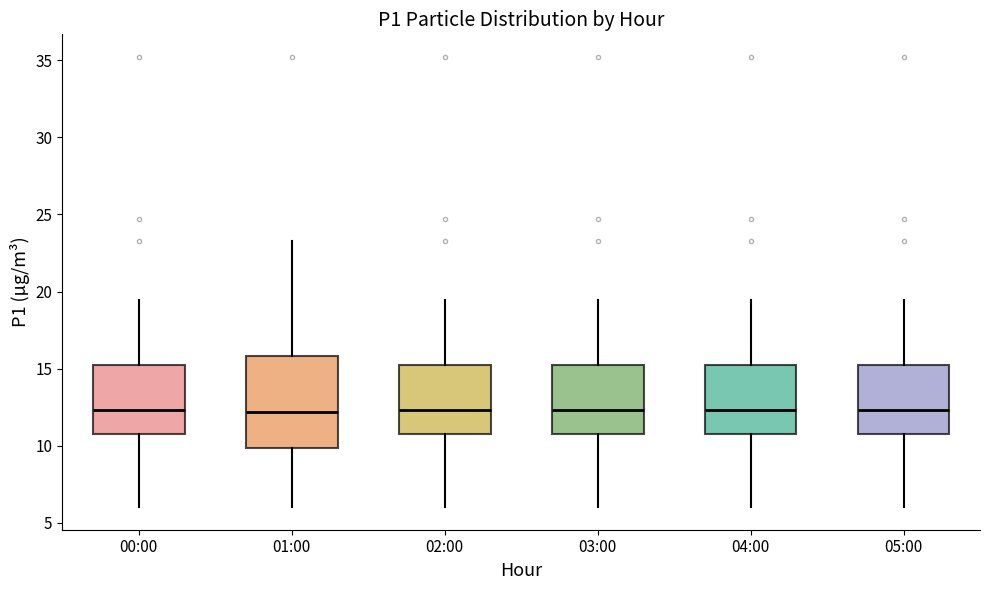

Reading left to right, read every box against the y-axis: the position of its median line, the range the box covers, and the ends of its whiskers. The values are not printed on the chart, so give them approximately, as read against the axis.

00:00: median 12.5, box 10.5 to 15.0, whiskers 6.0 to 19.5
01:00: median 12.0, box 10.0 to 16.0, whiskers 6.0 to 23.5
02:00: median 12.5, box 10.5 to 15.0, whiskers 6.0 to 19.5
03:00: median 12.5, box 10.5 to 15.0, whiskers 6.0 to 19.5
04:00: median 12.5, box 10.5 to 15.0, whiskers 6.0 to 19.5
05:00: median 12.5, box 10.5 to 15.0, whiskers 6.0 to 19.5